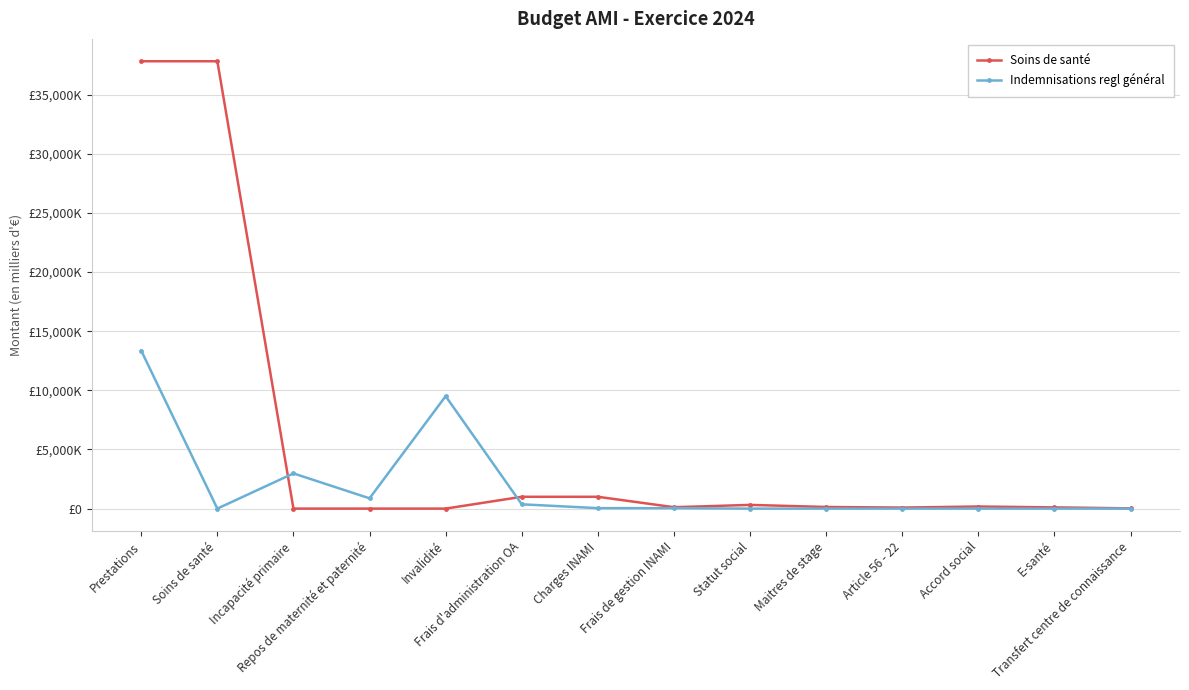

At which category is the sum across all series the highest?

Prestations